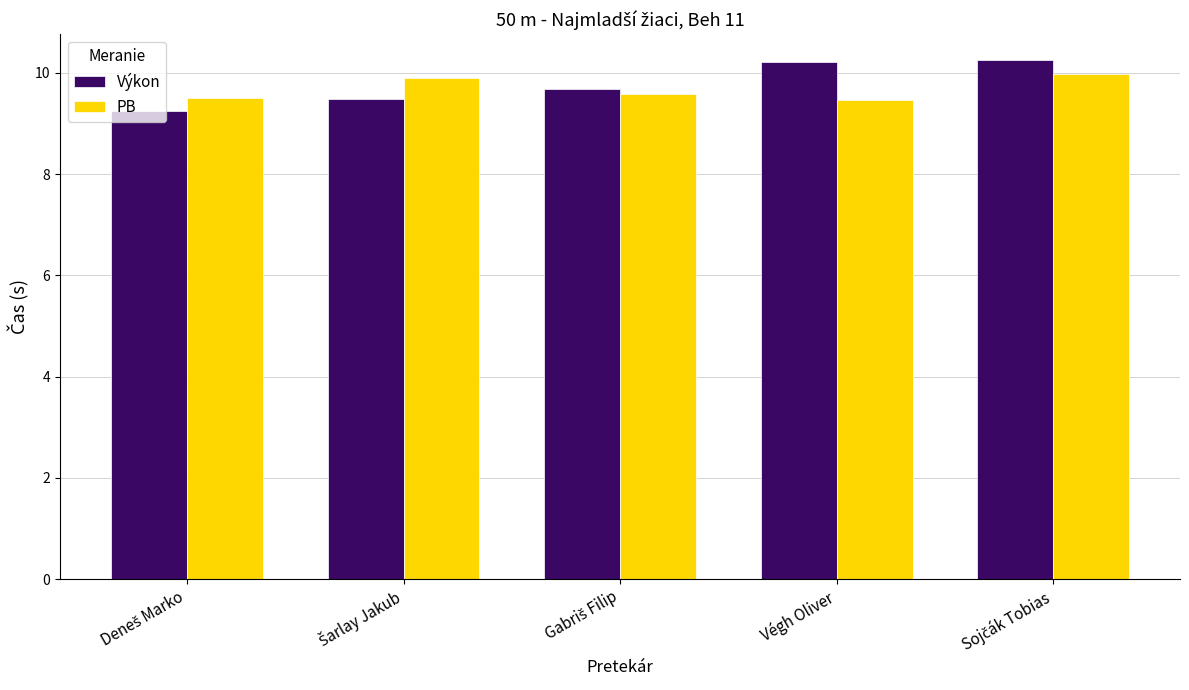

Which series has the largest range (max minus min)?

Výkon